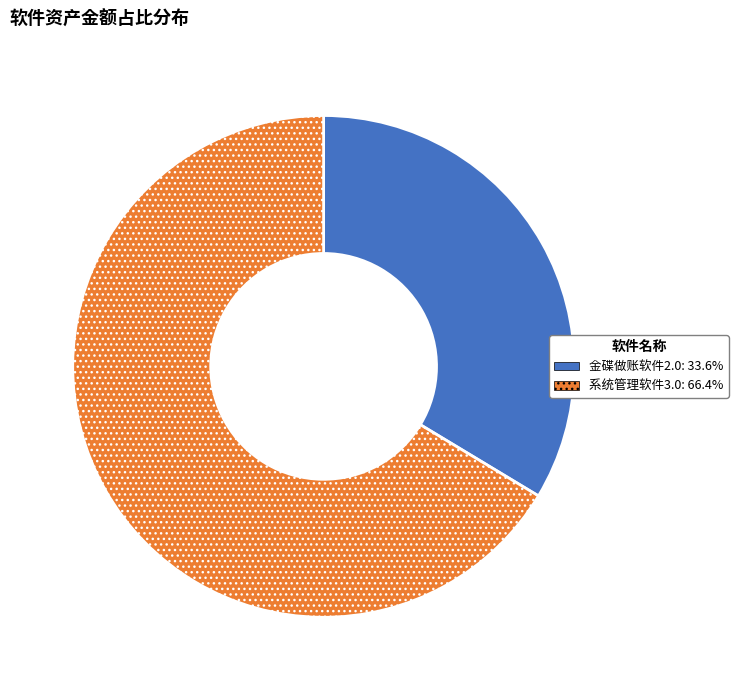

Which slice is the largest?

系统管理软件3.0